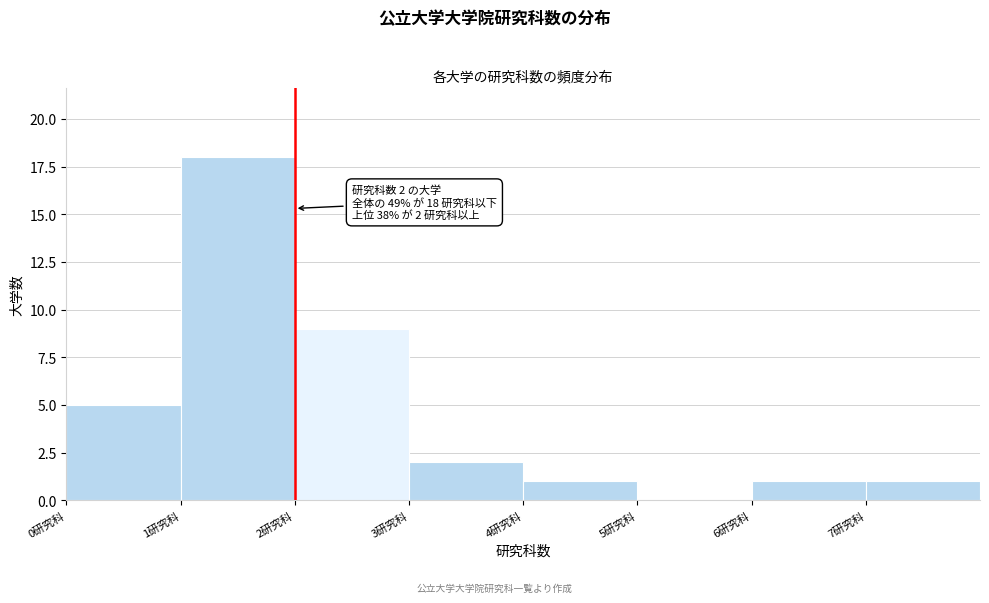

Over which range of the x-axis is the bar tallest?

1 to 2